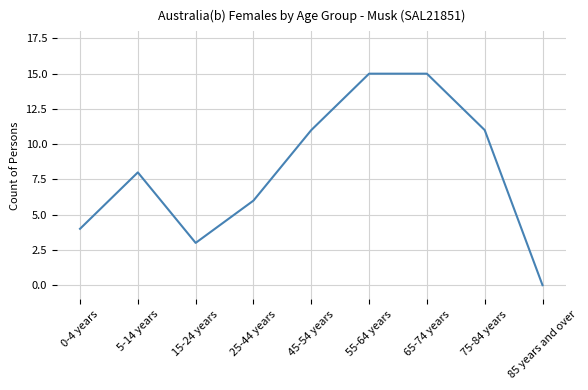

True or false: the data shows 3 at 15-24 years.

True